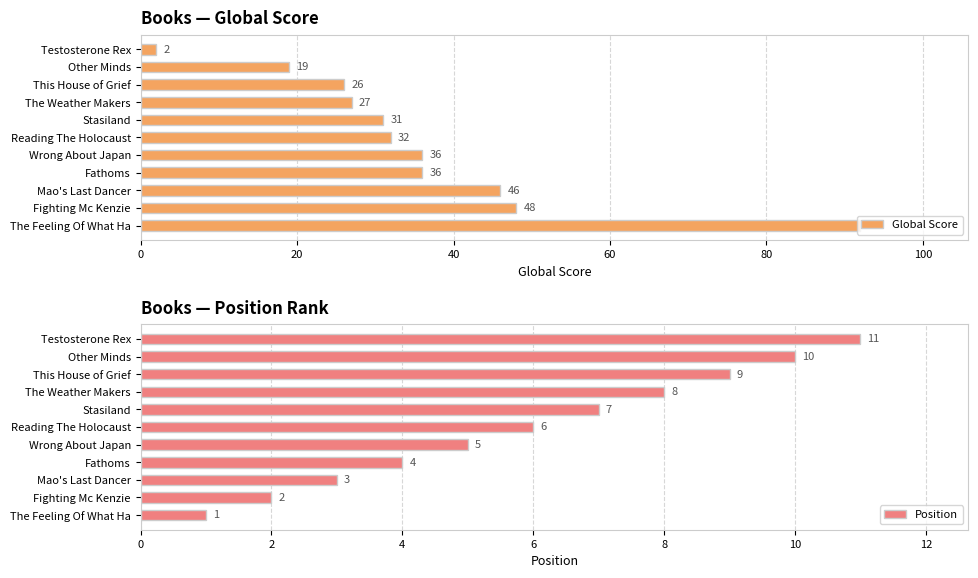

What is the average value of the Global Score series?

36